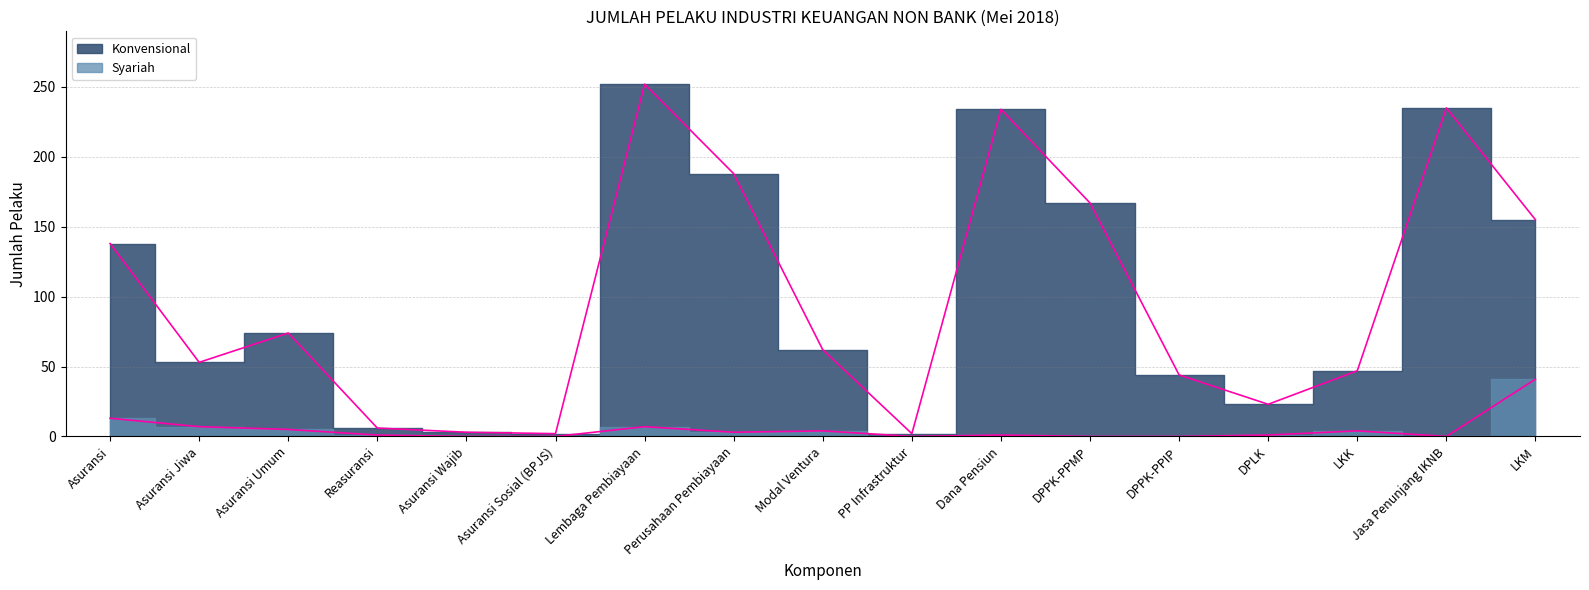

Where is Konvensional nearest to the value 127?

Asuransi